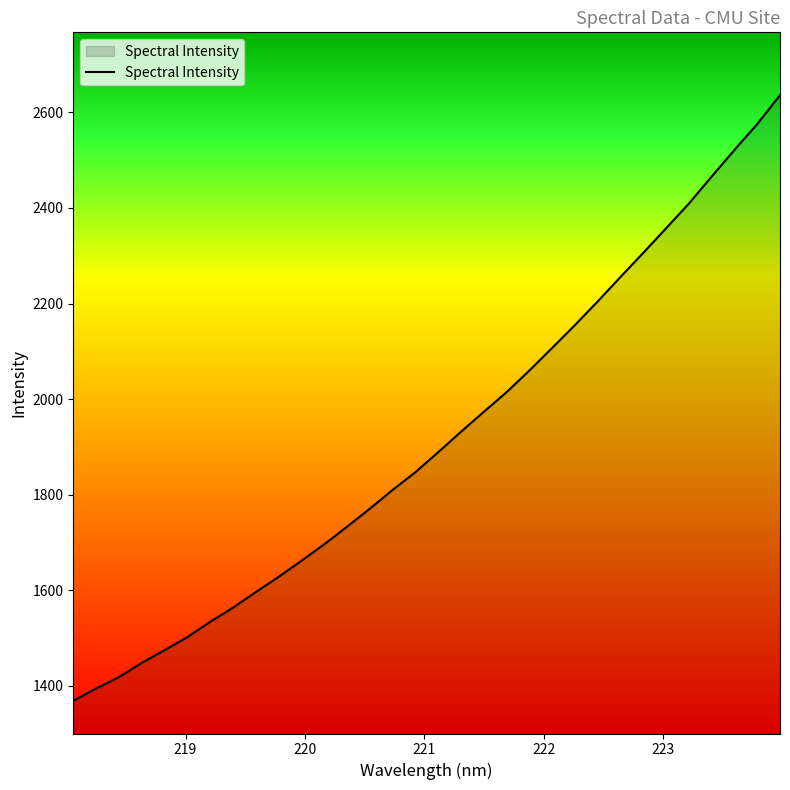

What is the difference between the maximum and minimum values?

1267.7